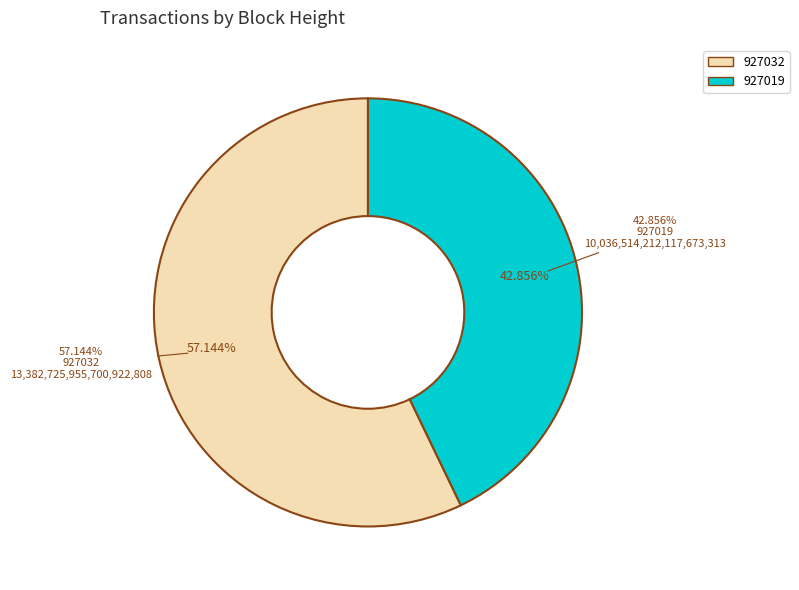

What portion of the pie excludes 927032?

42.9%